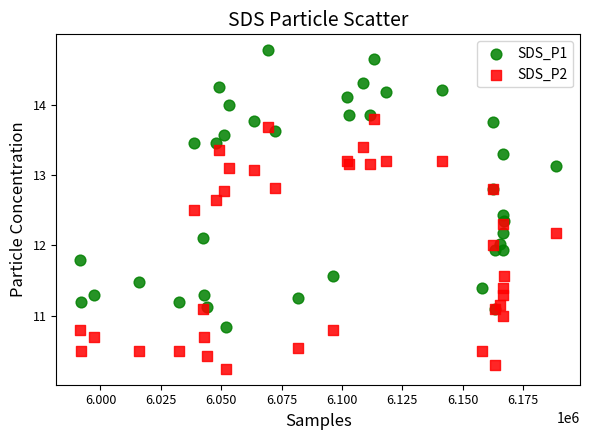

Which series reaches the minimum Y coordinate?

SDS_P2